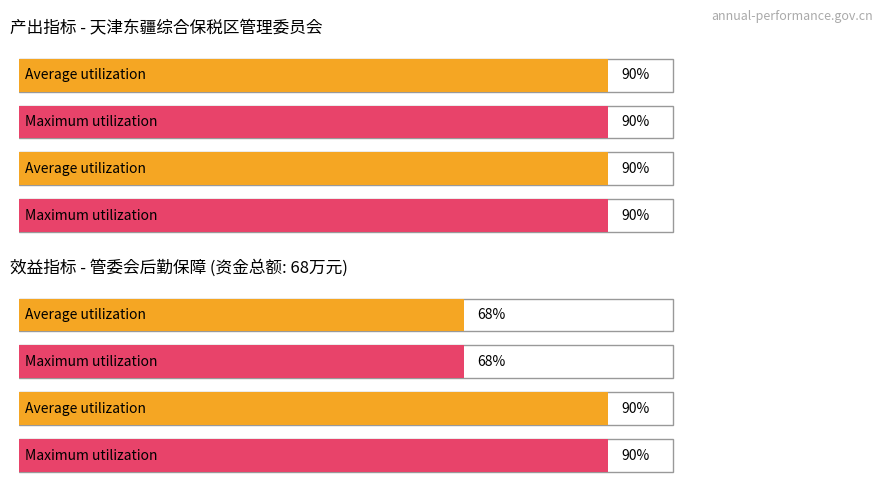

What is the value of the Average utilization bar at the 2nd from the left?

90